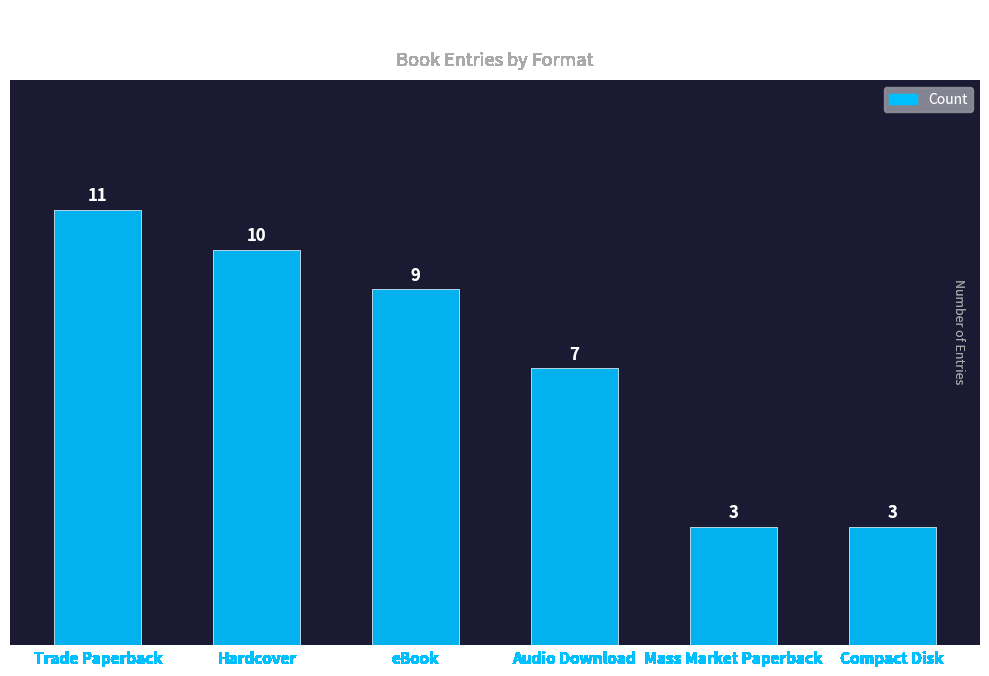

The value at eBook is 14. True or false?

False